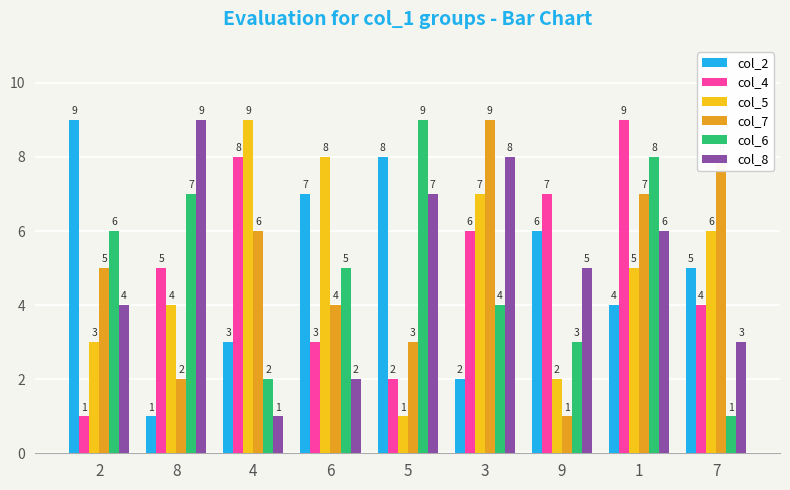

What is the lowest value of the col_8 series?

1